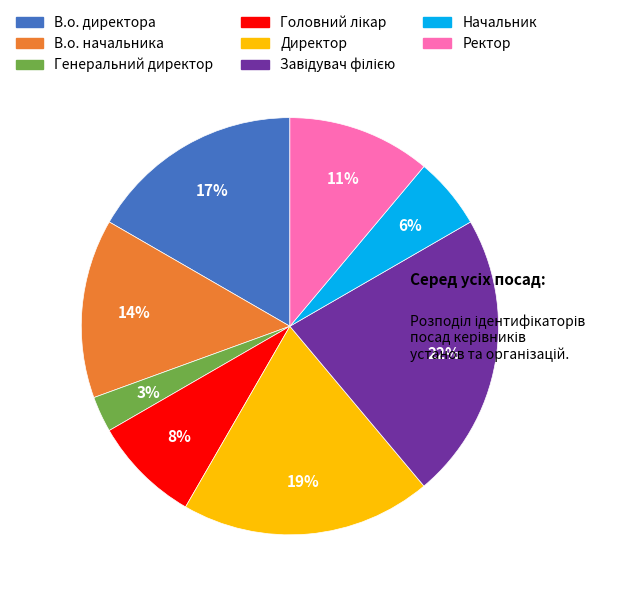

Which slice is the smallest?

Генеральний директор